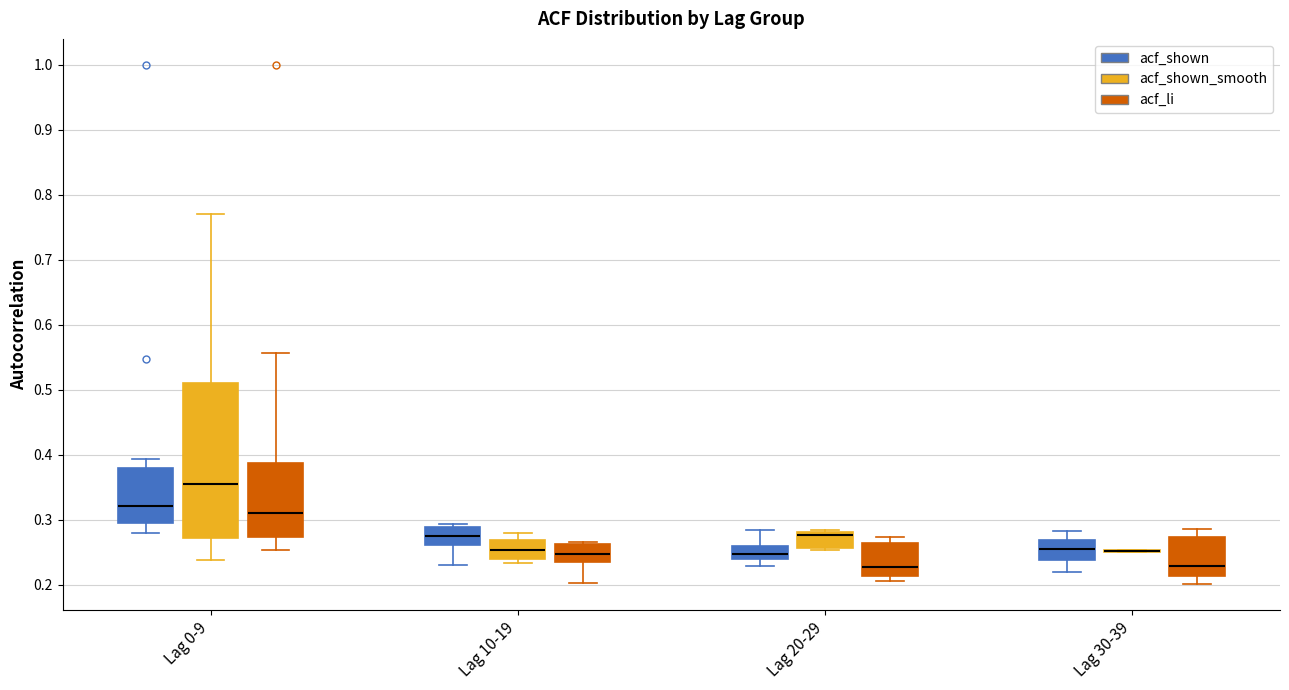

Where is the lower edge of the box for Lag 10-19 (acf_shown_smooth) on the y-axis? The values are not printed on the chart, so give them approximately, as read against the axis.

0.24